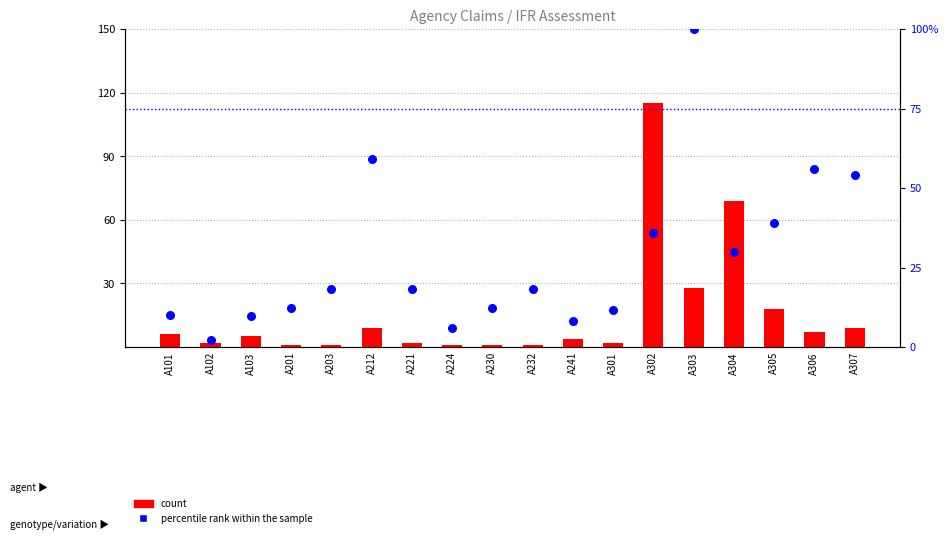

Which series contains the lowest Y value?

count